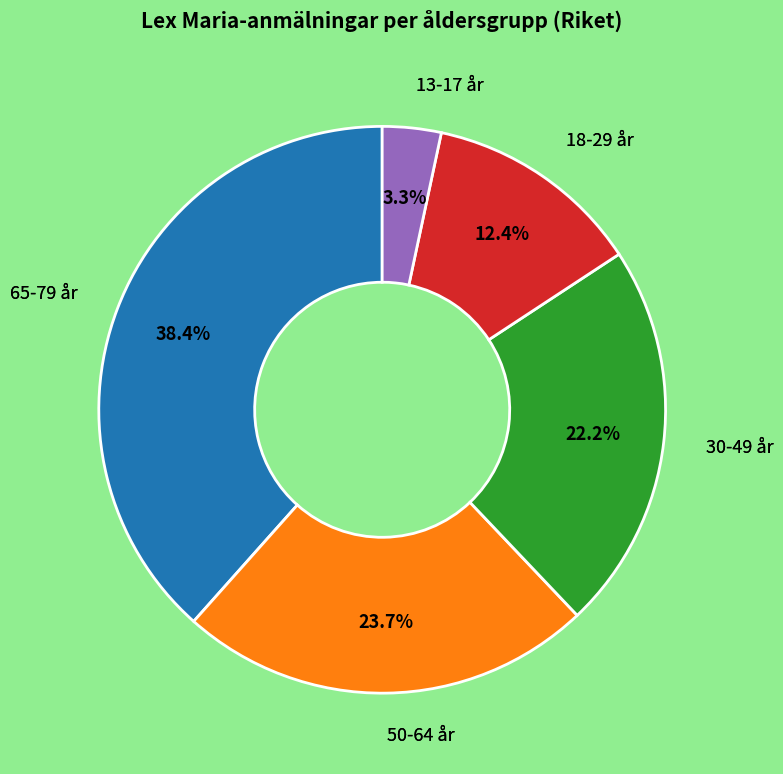

Is there any slice that represents more than half of the pie?

No